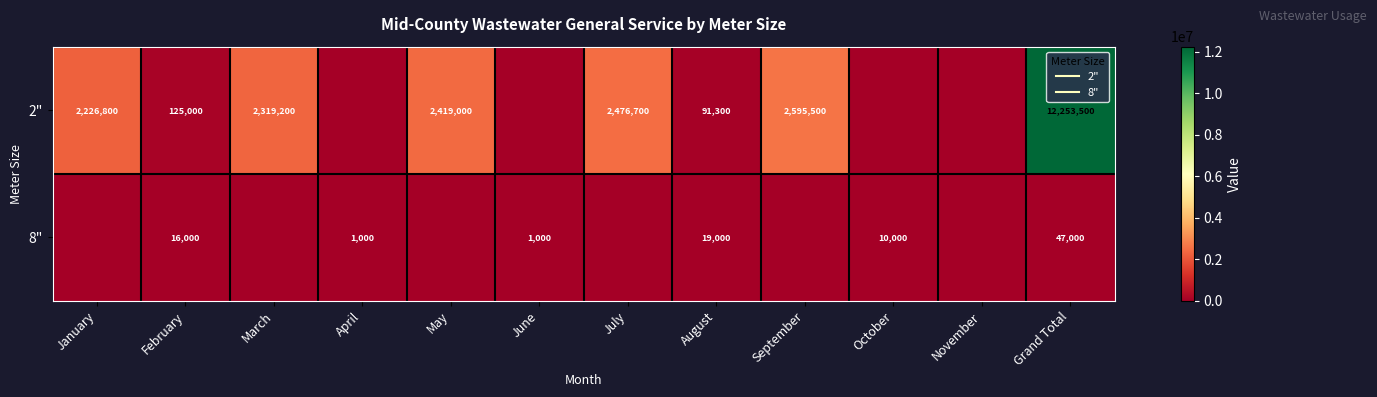

Read the 2" value at Grand Total, to the nearest 50.

12253500